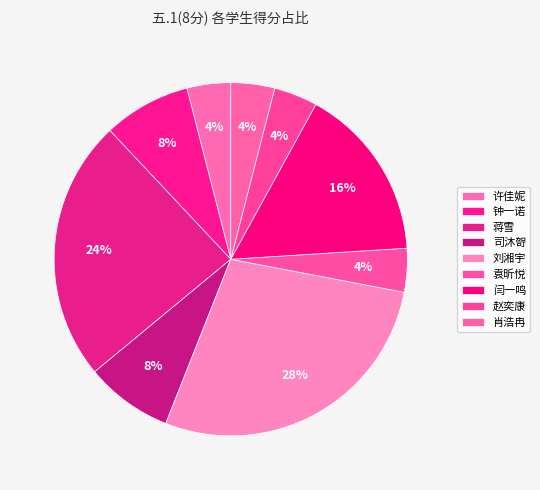

To the nearest percent, what percentage of the pie is 肖浩冉?

4%